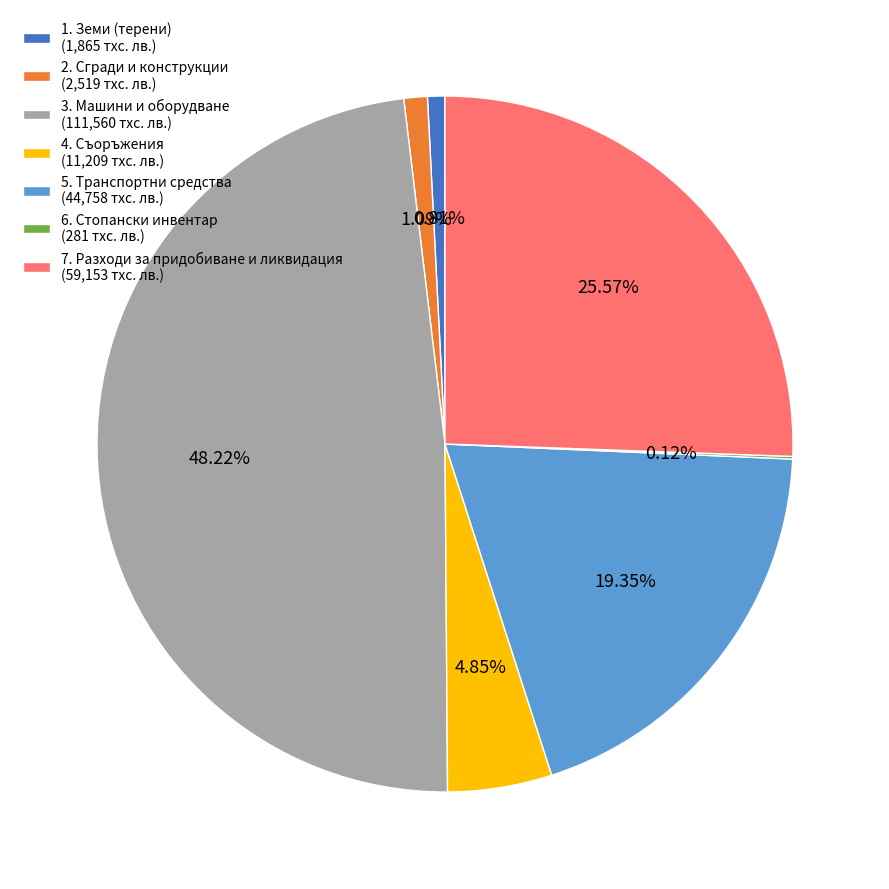

Is the sum of 5. Транспортни средства (44,758 тхс. лв.) and 1. Земи (терени) (1,865 тхс. лв.) greater than half?

No